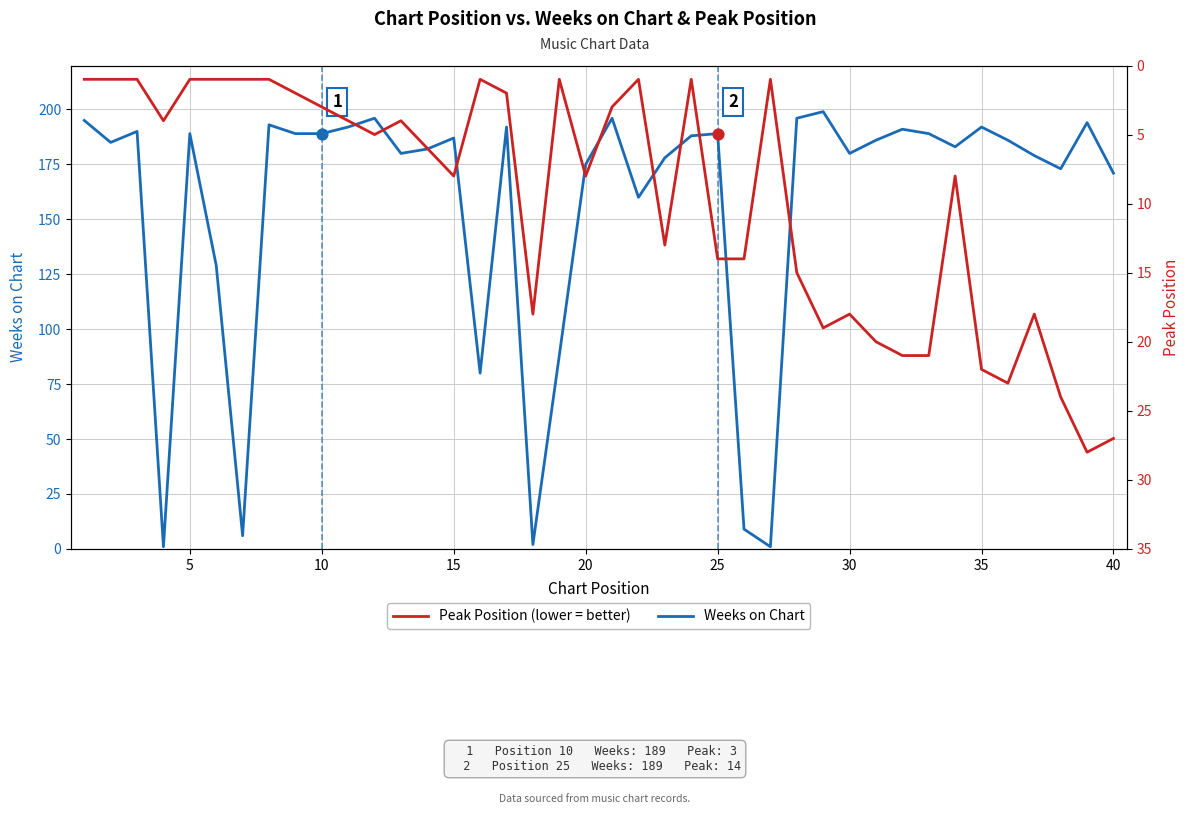

Which series has the largest total across all categories?

Weeks on Chart